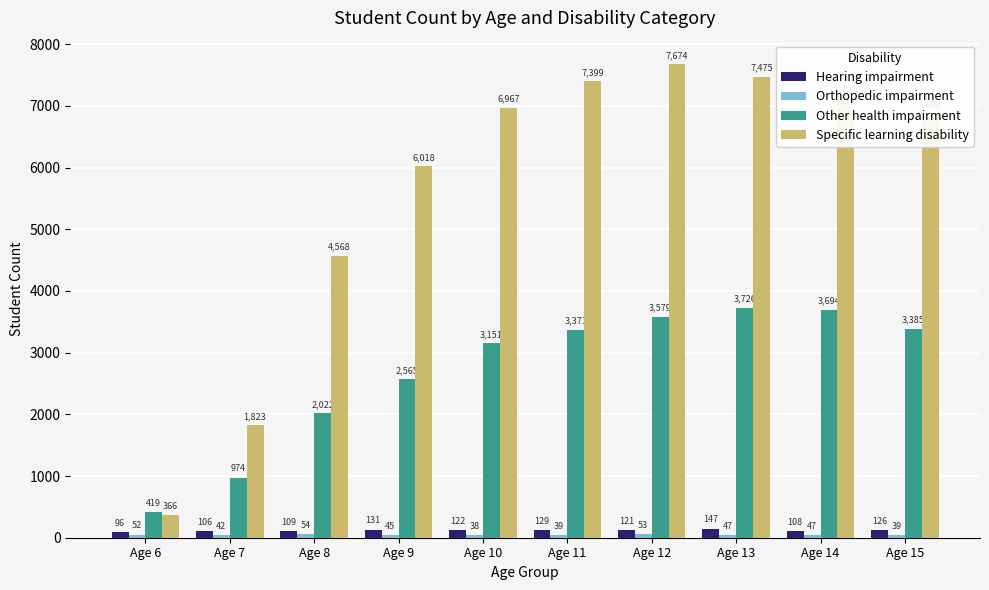

What is the highest value of the Specific learning disability series?

7674